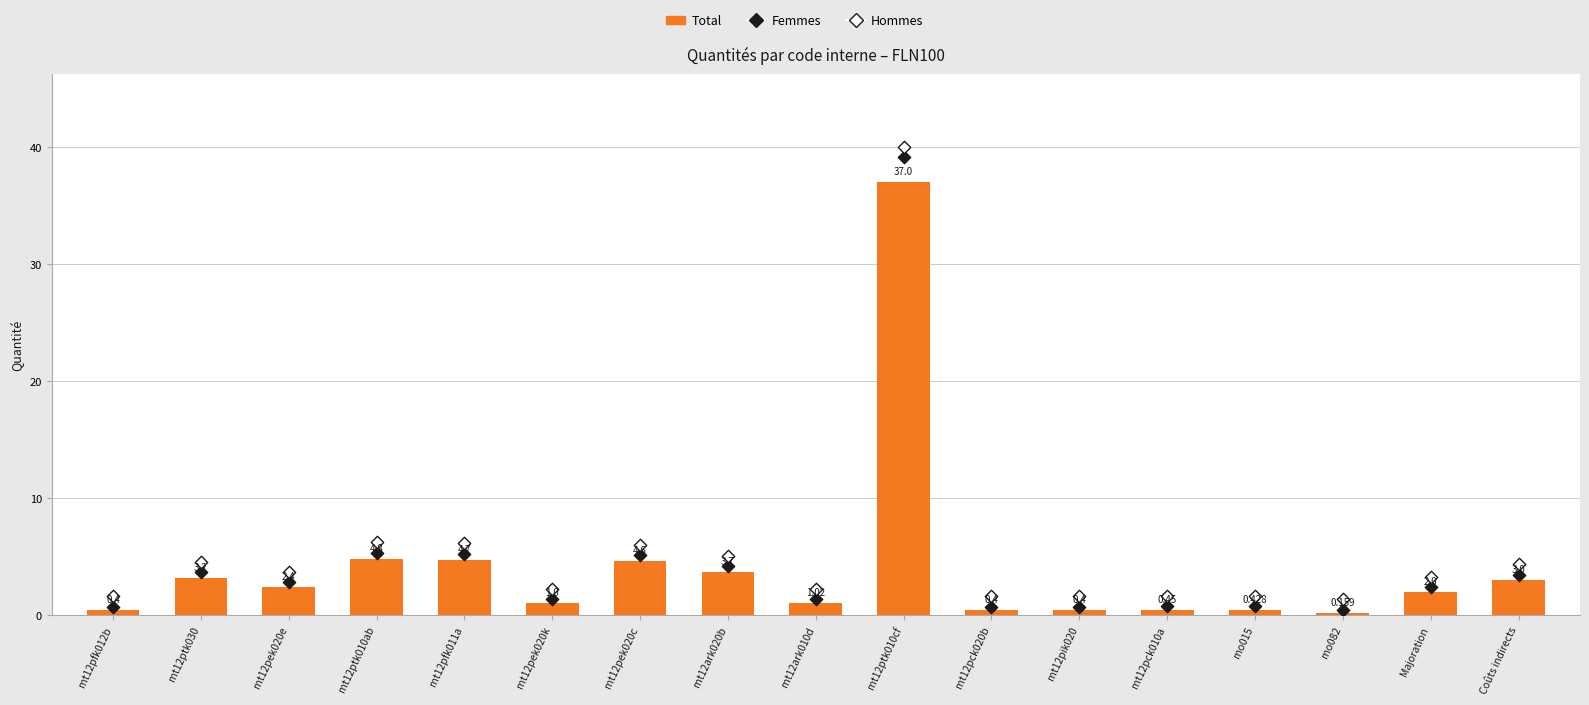

At how many categories does at least one series exceed 25?

1